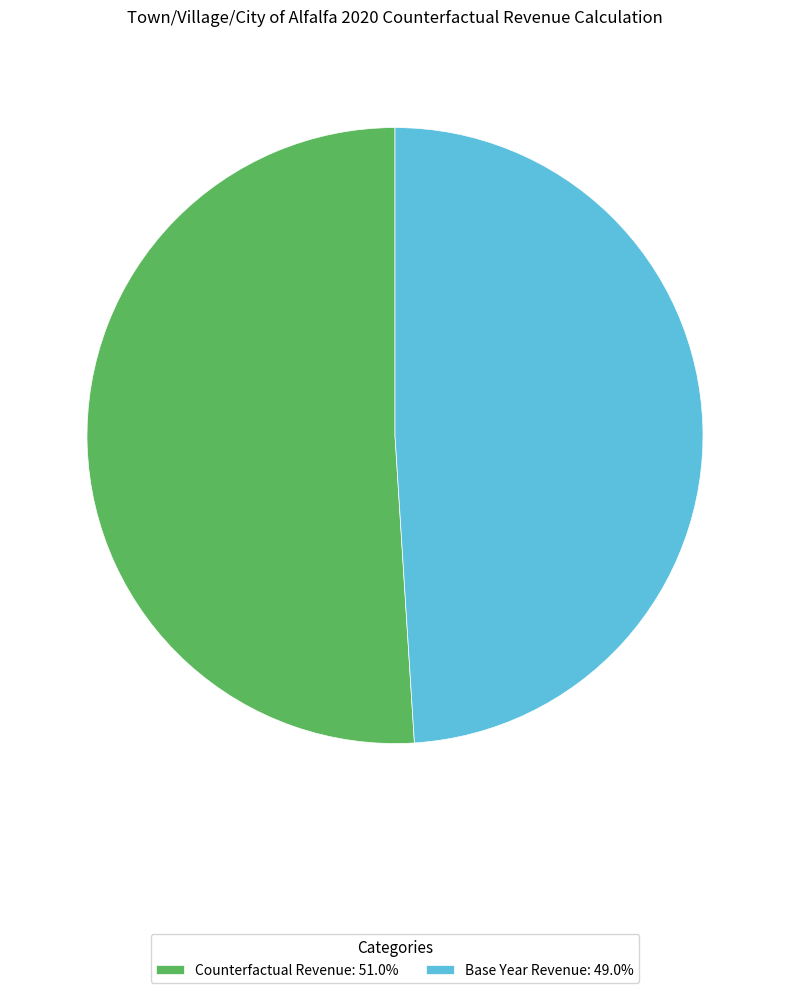

Do Counterfactual Revenue and Base Year Revenue together represent more than half of the pie?

Yes